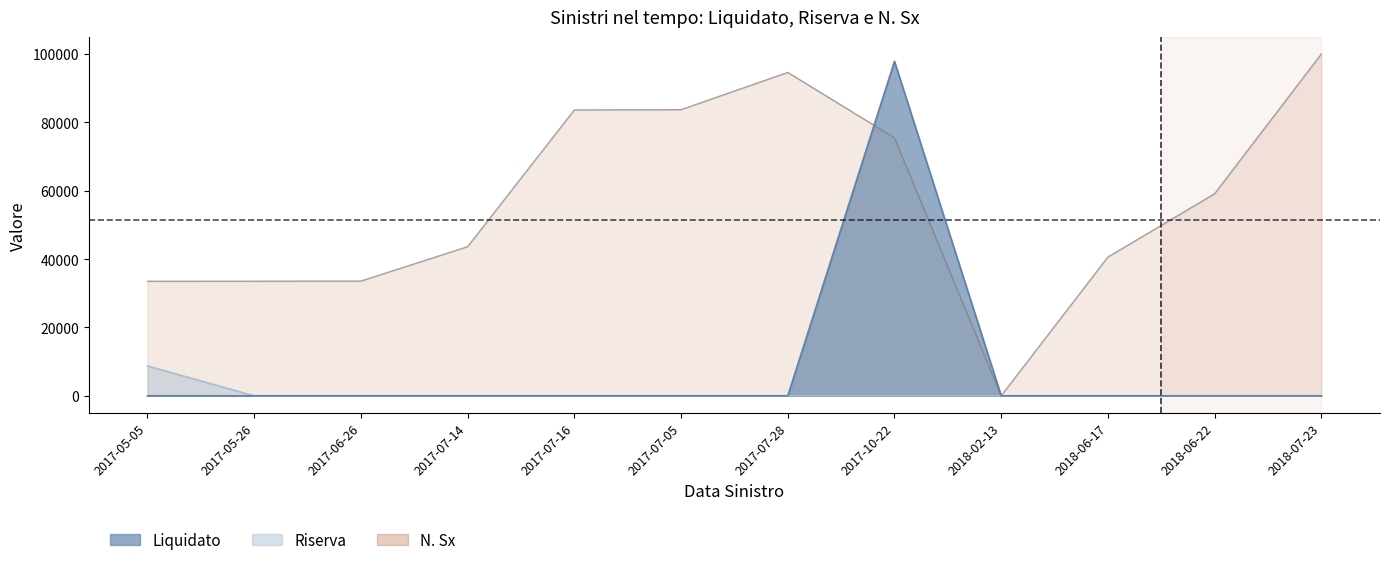

Which series has the widest spread of values?

N. Sx